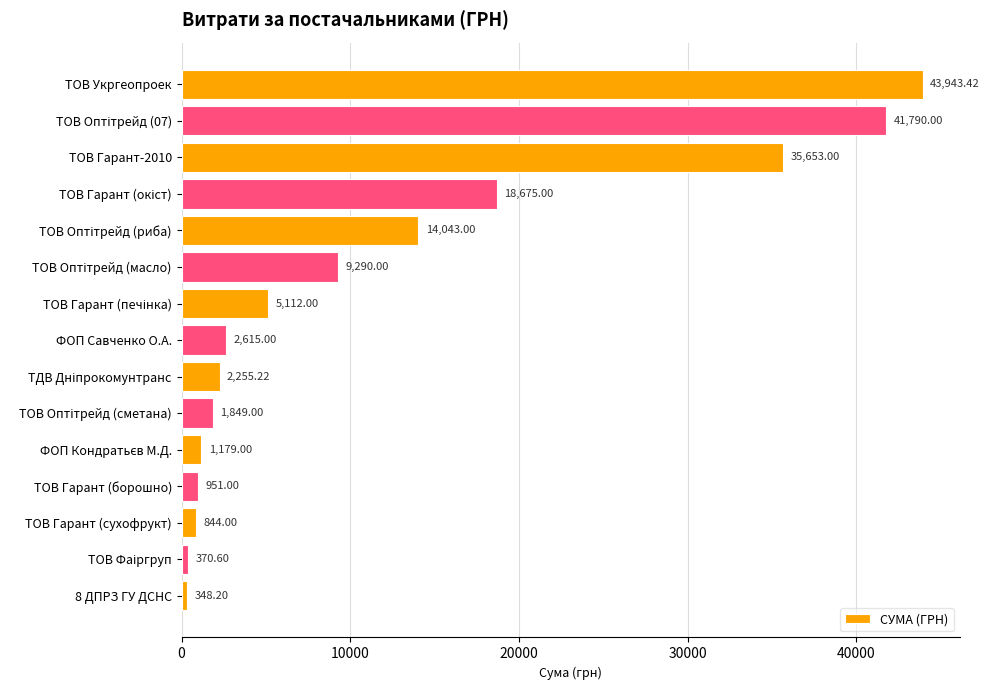

Are the bars grouped side by side (vs. stacked)?

No